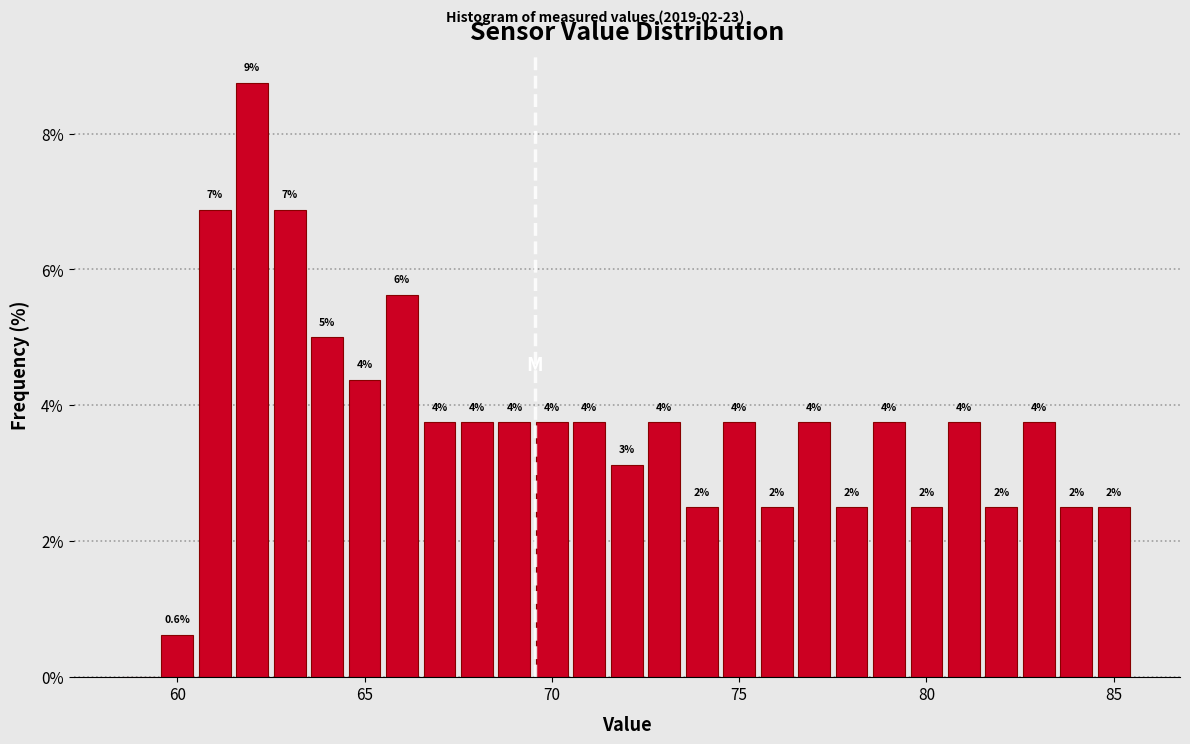

Around what value on the x-axis is the tallest bar? Give the approximate position of its centre, as read against the axis.

62.0